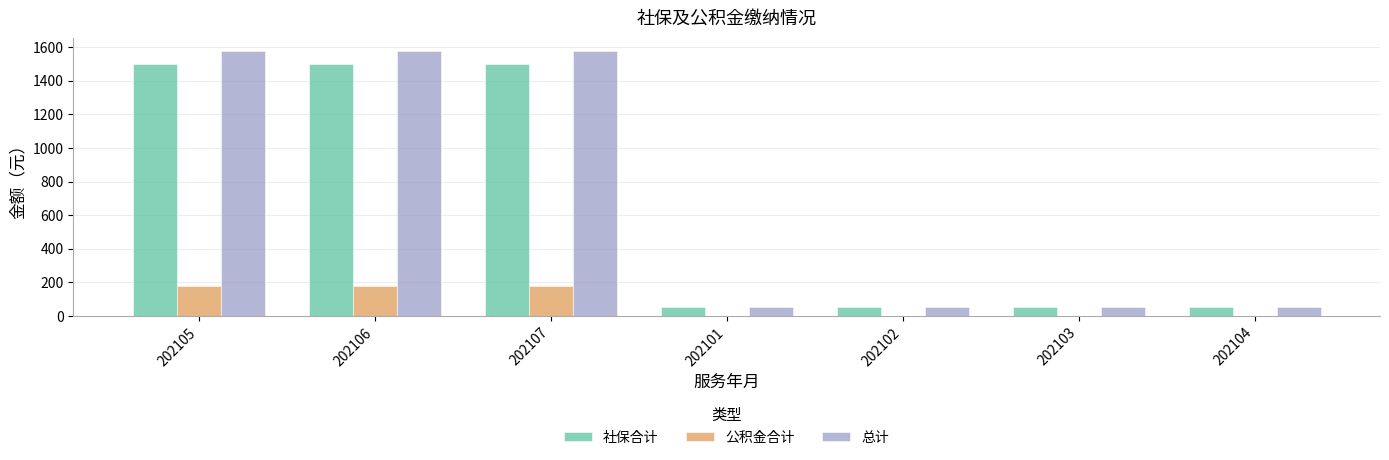

Which series changed the most between 202107 and 202104?

总计